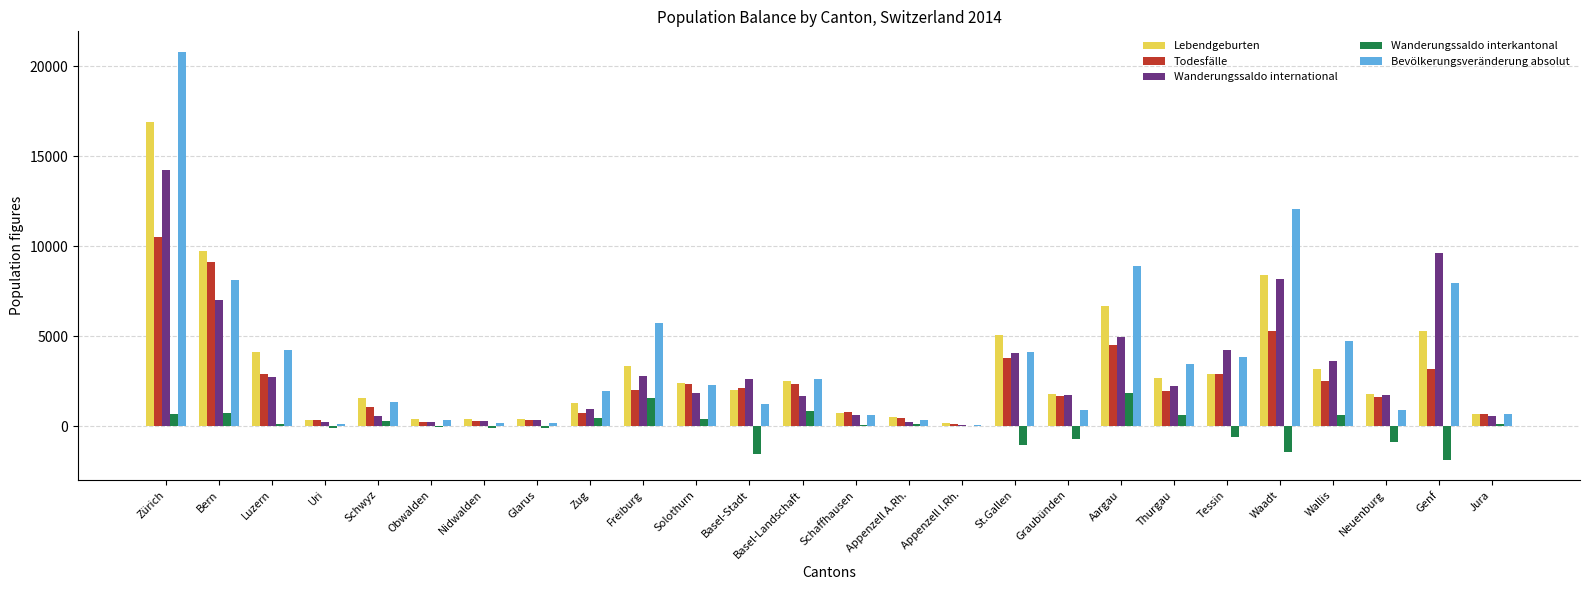

Which series has the largest total across all categories?

Bevölkerungsveränderung absolut